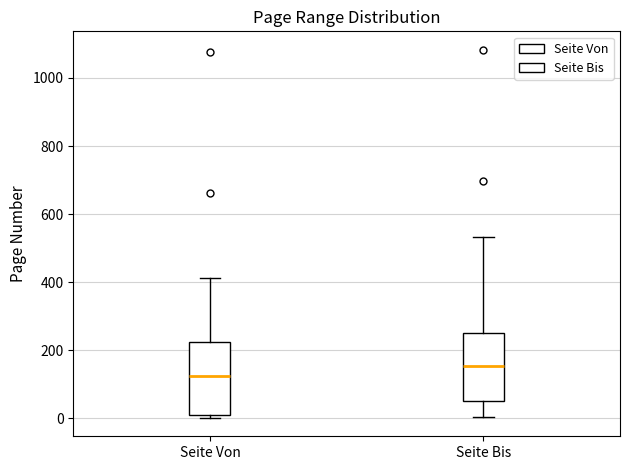

Where is the upper edge of the box for Seite Von on the y-axis? The values are not printed on the chart, so give them approximately, as read against the axis.

220